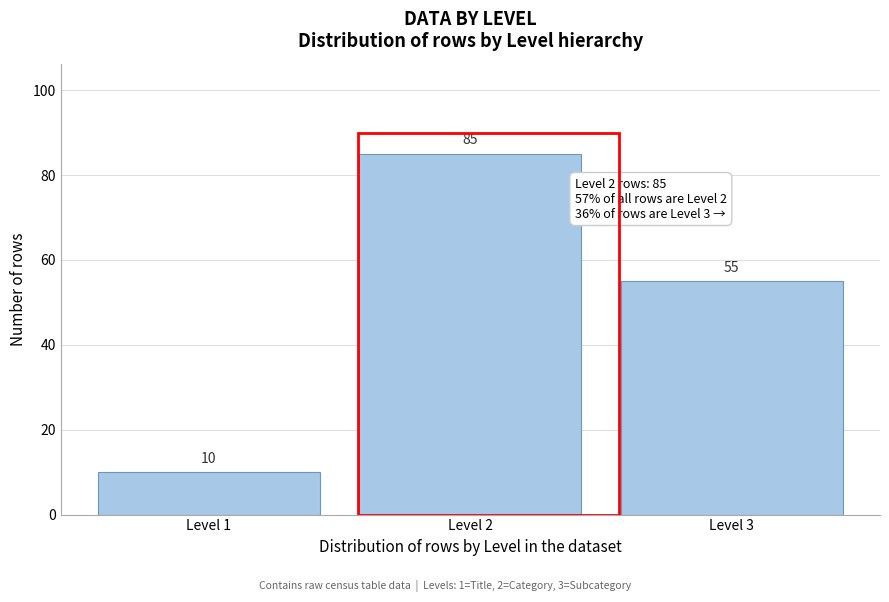

Reading right to left, extract all data points from this chart.

Level 3=55	Level 2=85	Level 1=10